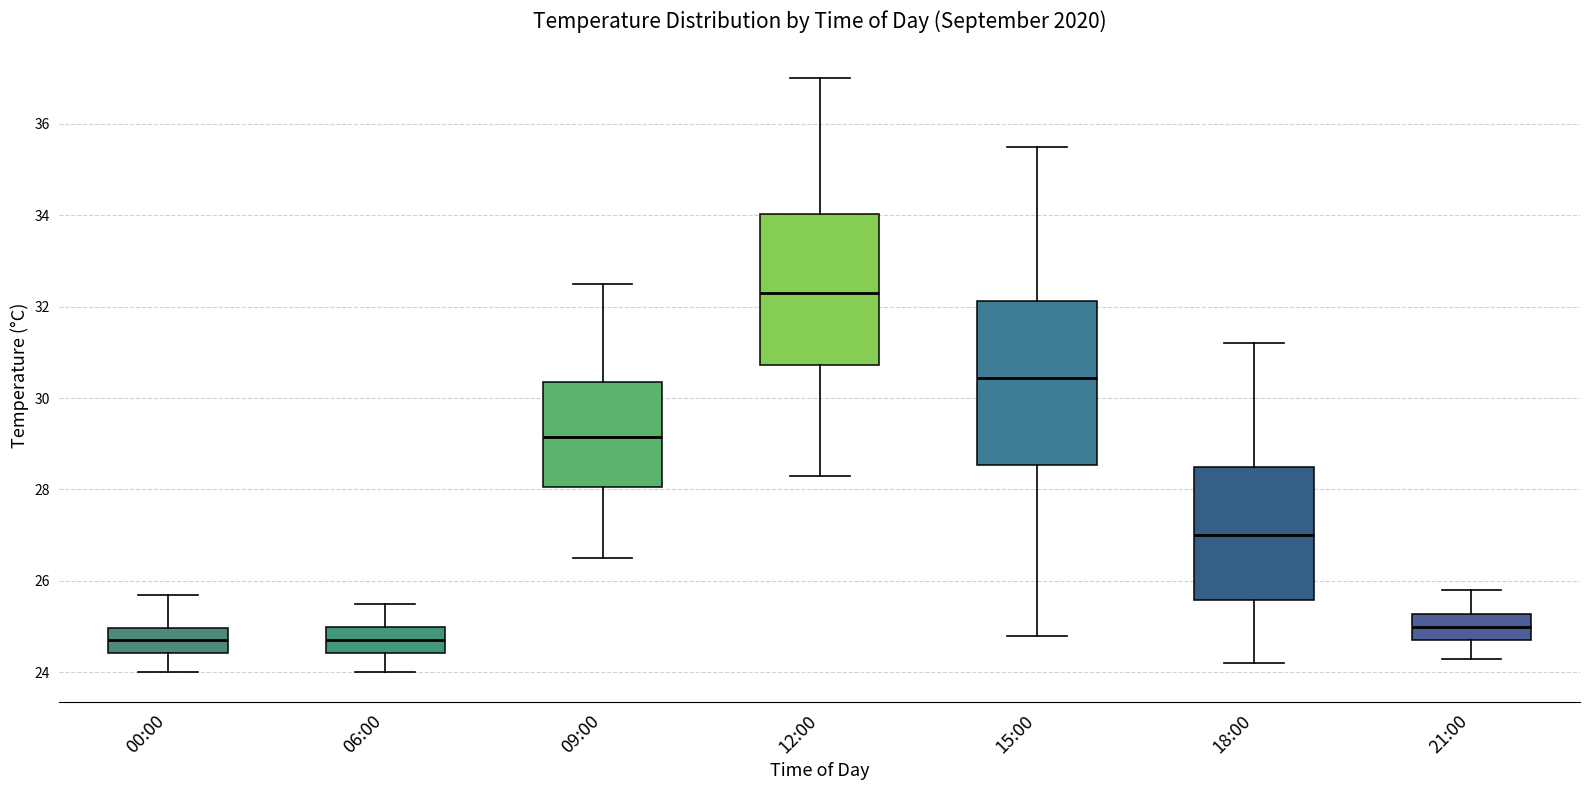

Which box has the highest median line?

12:00